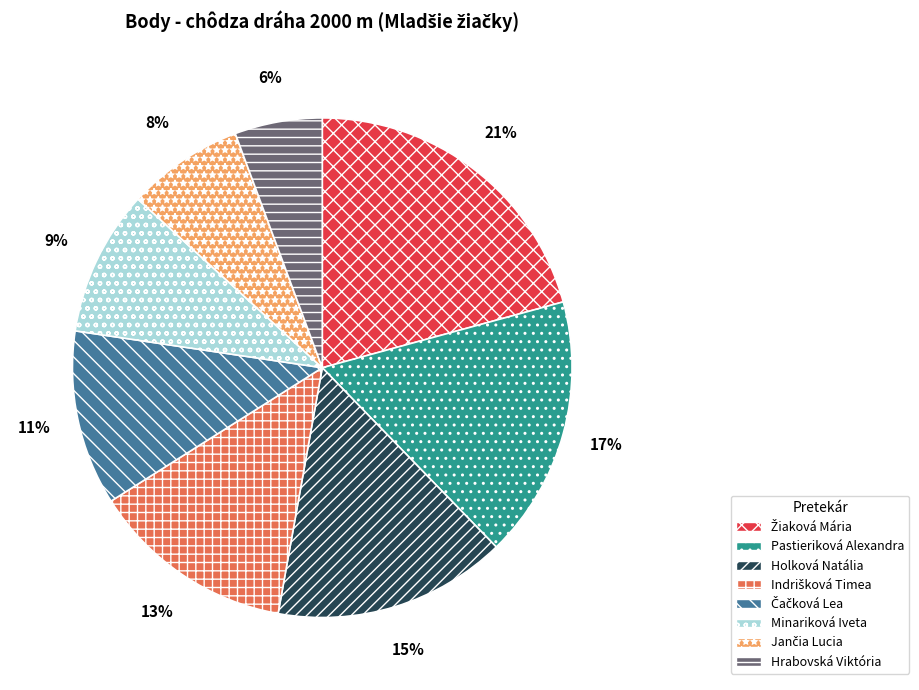

To the nearest percent, what portion does Holková Natália represent?

15%